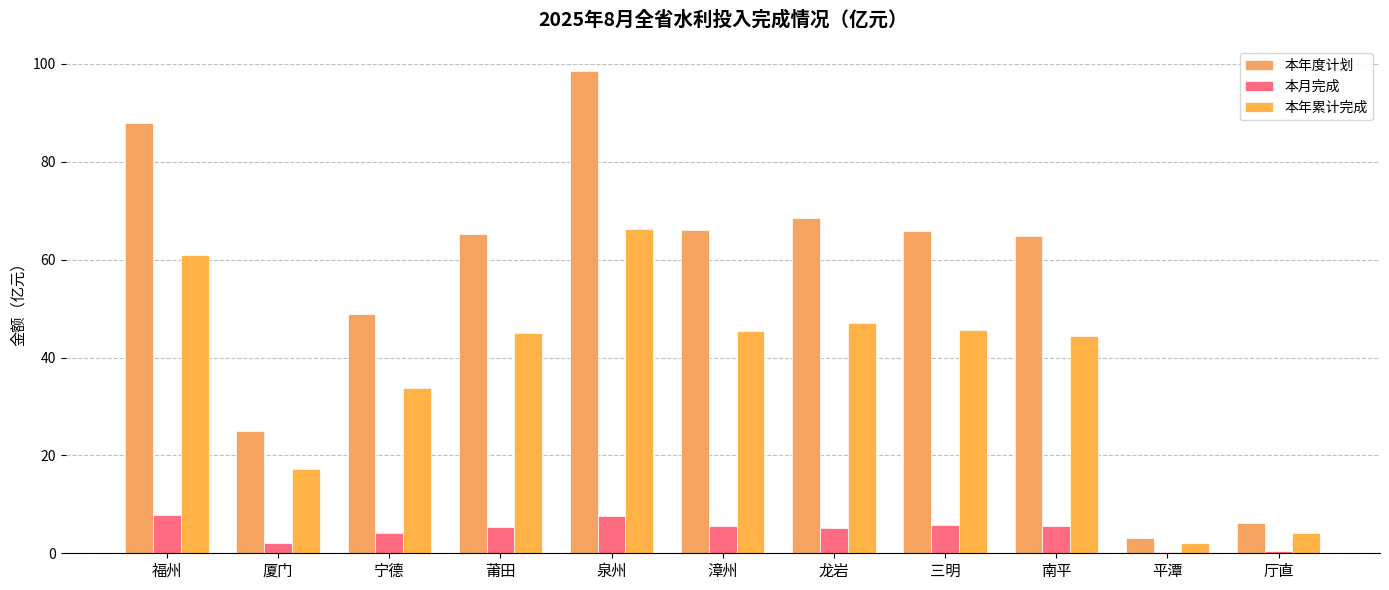

At which label does 本年累计完成 reach its peak?

泉州